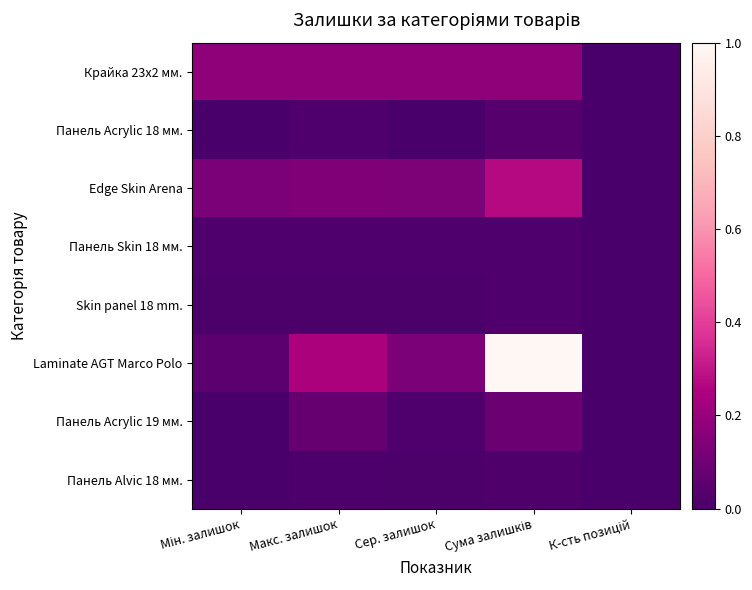

Which has a higher value, Макс. залишок or Сер. залишок?

Макс. залишок